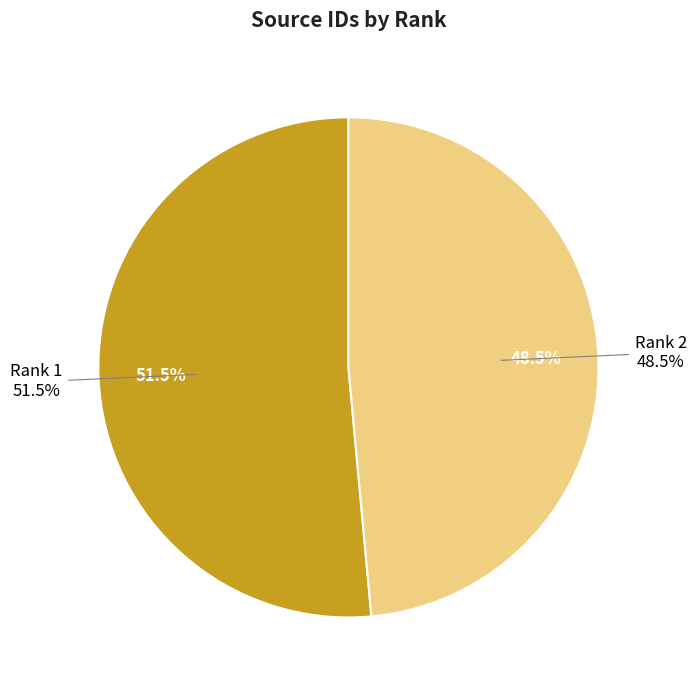

To the nearest percent, what is the difference between the largest and smallest slice percentages?

3%